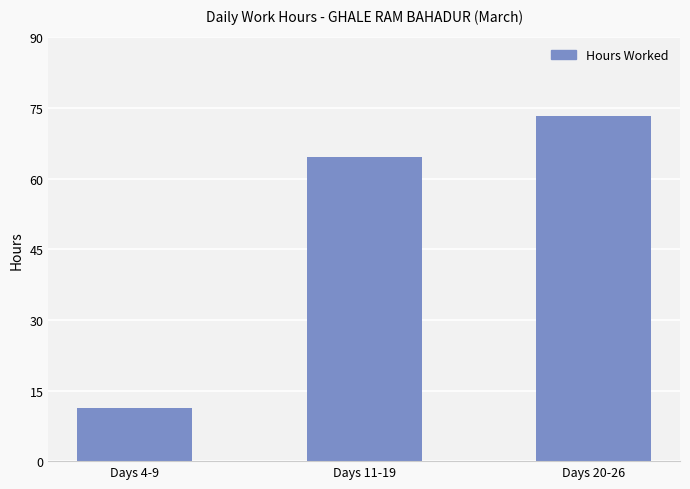

List the labels in order of value, smallest first.

Days 4-9, Days 11-19, Days 20-26